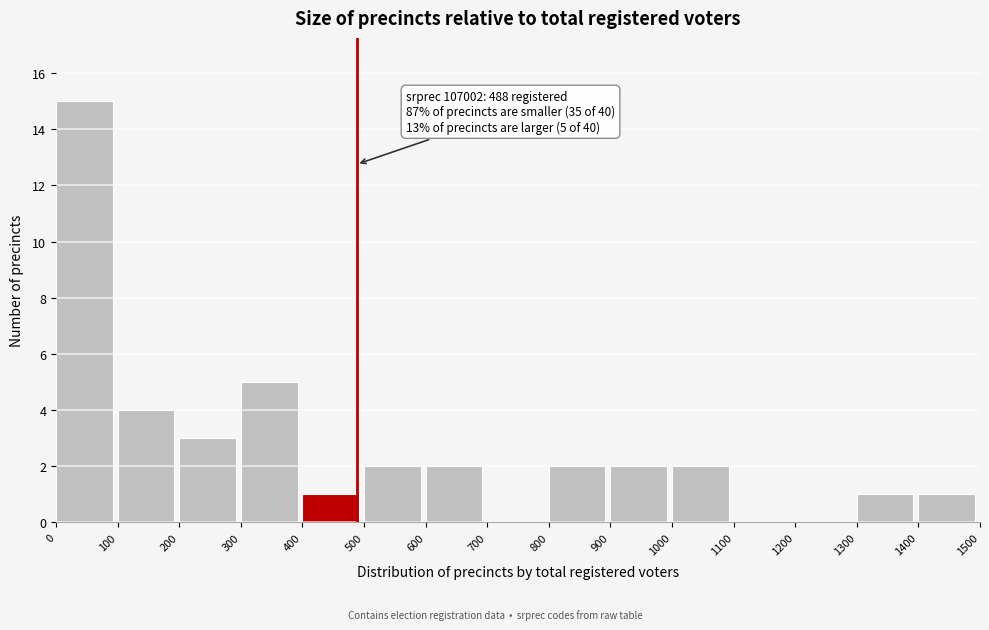

Which range on the x-axis has the tallest bar?

0 to 100